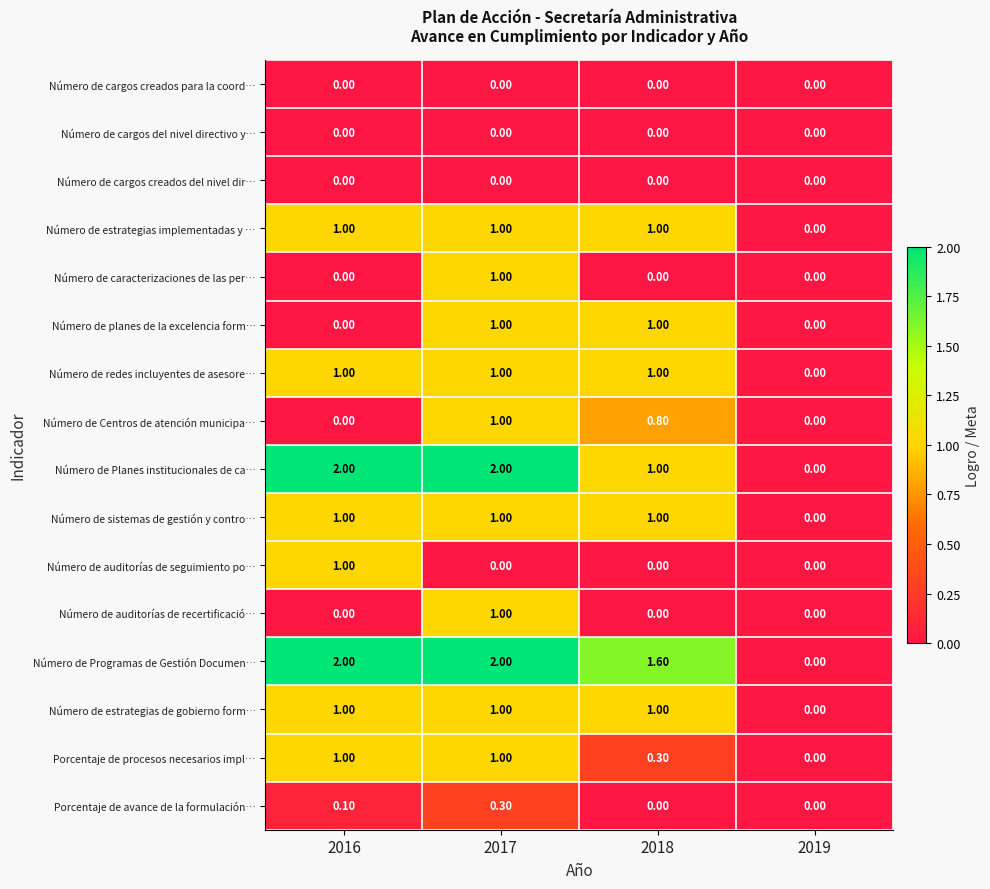

What is the difference between the maximum and minimum values in the Número de auditorías de recertificació… series?

1.0